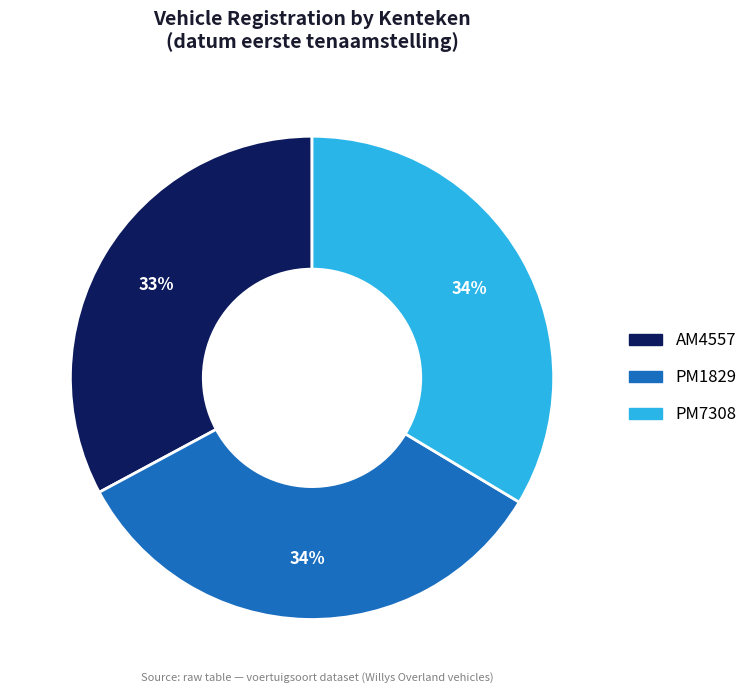

Do PM7308 and AM4557 together represent more than half of the pie?

Yes